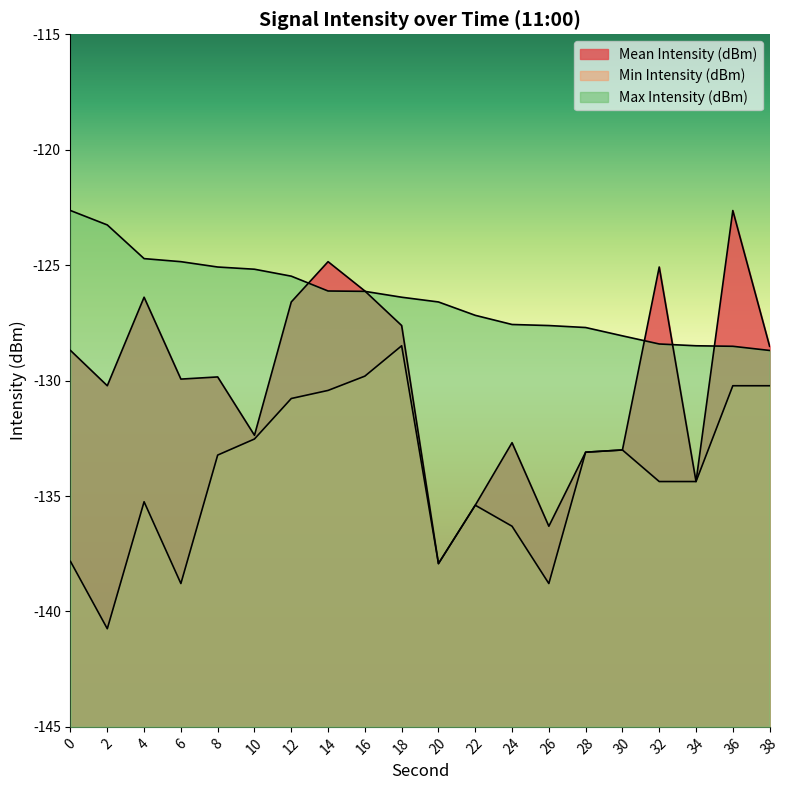

Between 8 and 28, which series saw the biggest shift?

Mean Intensity (dBm)